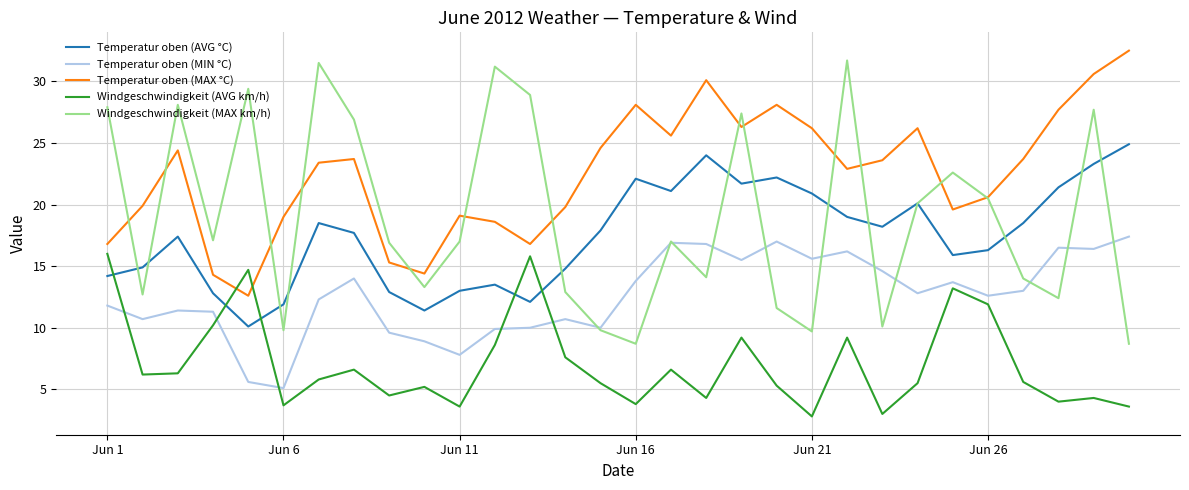

Which series has the largest total across all categories?

Temperatur oben (MAX °C)